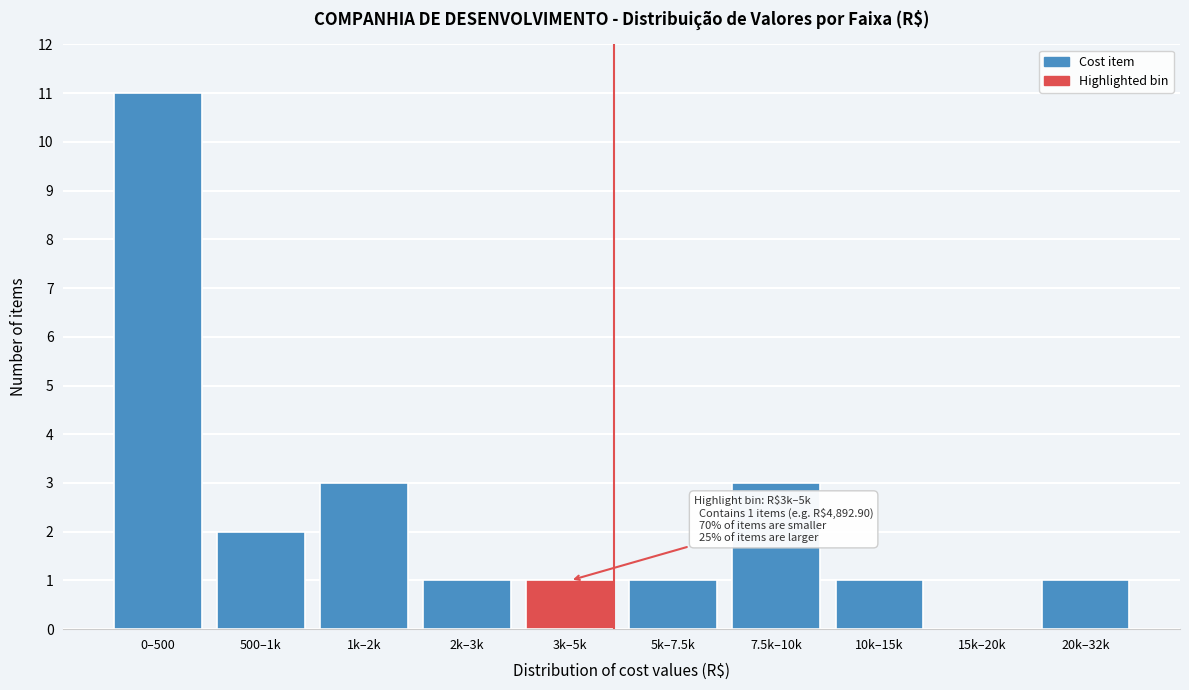

Reading right to left, list all the values displayed in this chart.

20k–32k=1	15k–20k=0	10k–15k=1	7.5k–10k=3	5k–7.5k=1	3k–5k=1	2k–3k=1	1k–2k=3	500–1k=2	0–500=11